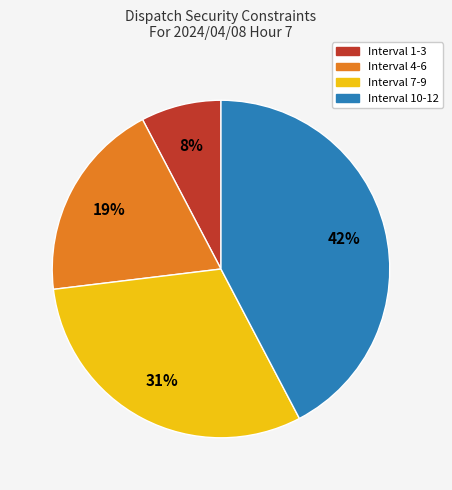

Is there a majority slice in this chart?

No